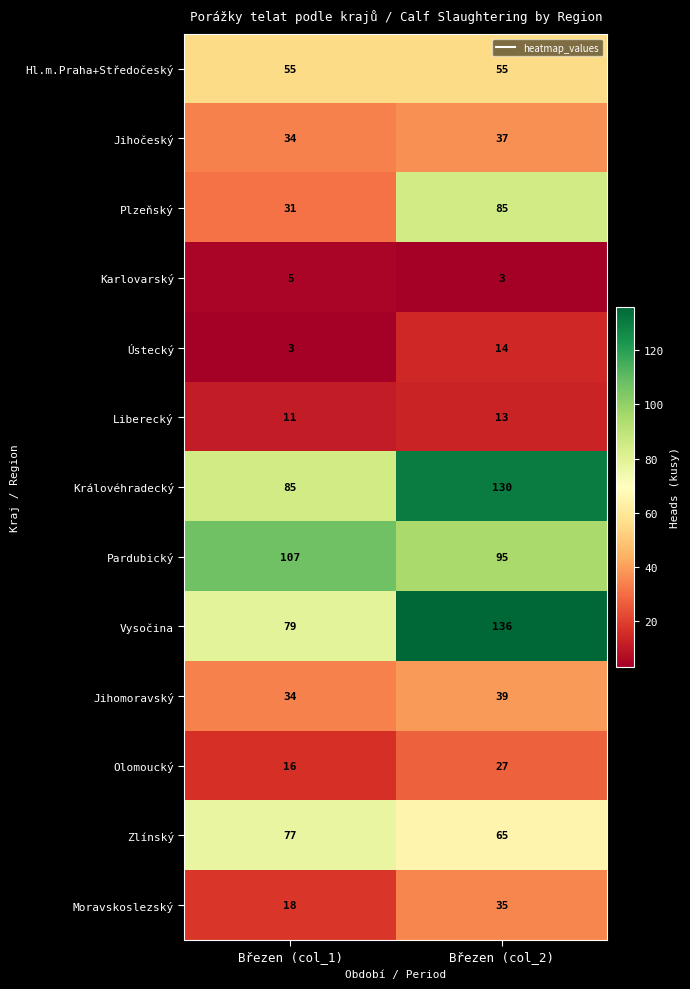

What is the smallest value displayed?

3